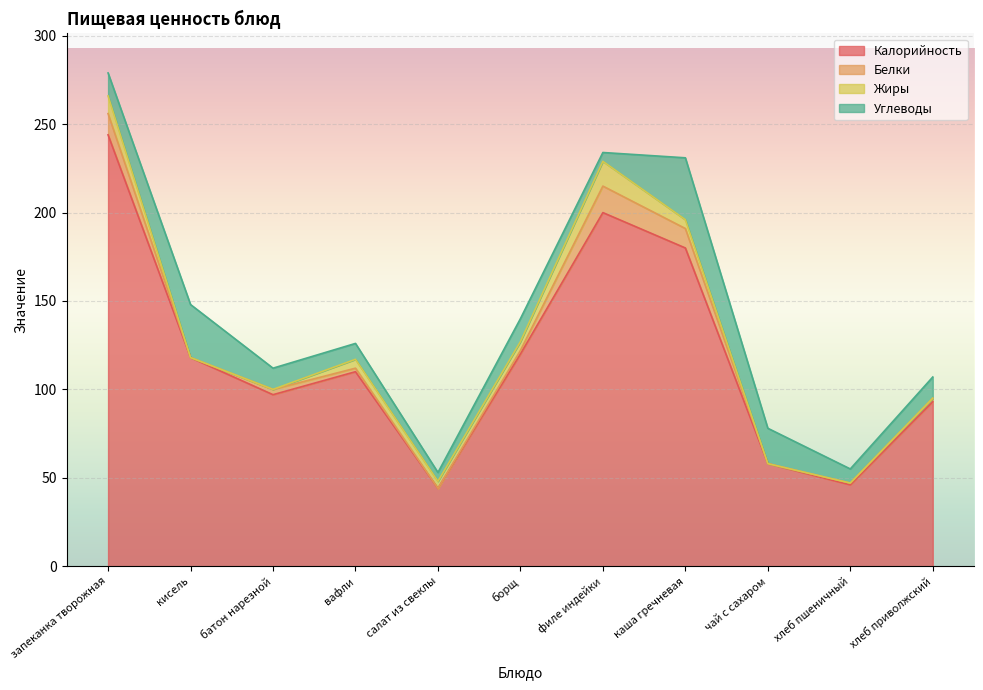

What is the difference between the maximum and minimum values in the Белки series?

15